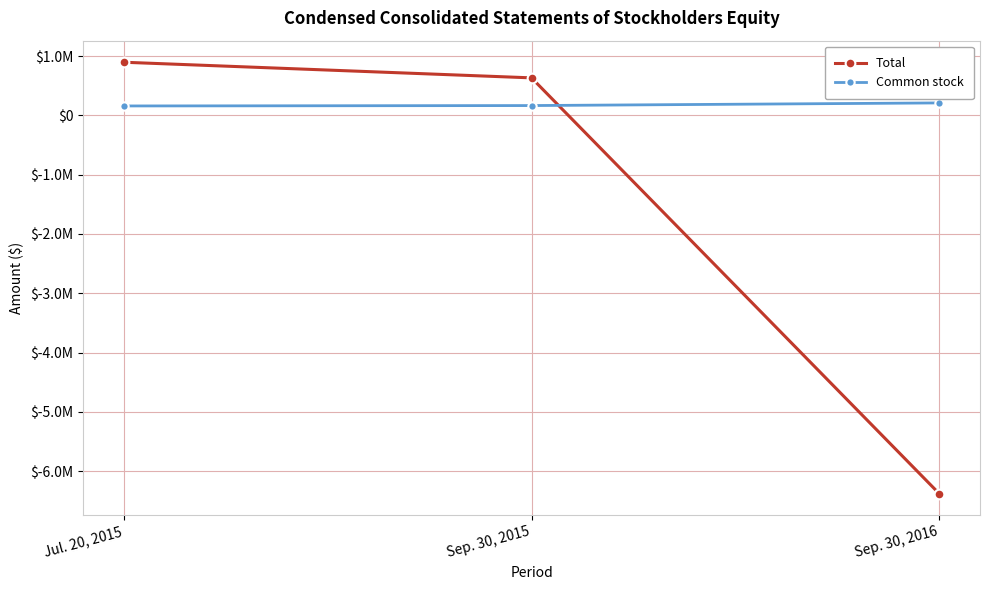

The value of Common stock at Sep. 30, 2015 is 53198. True or false?

False